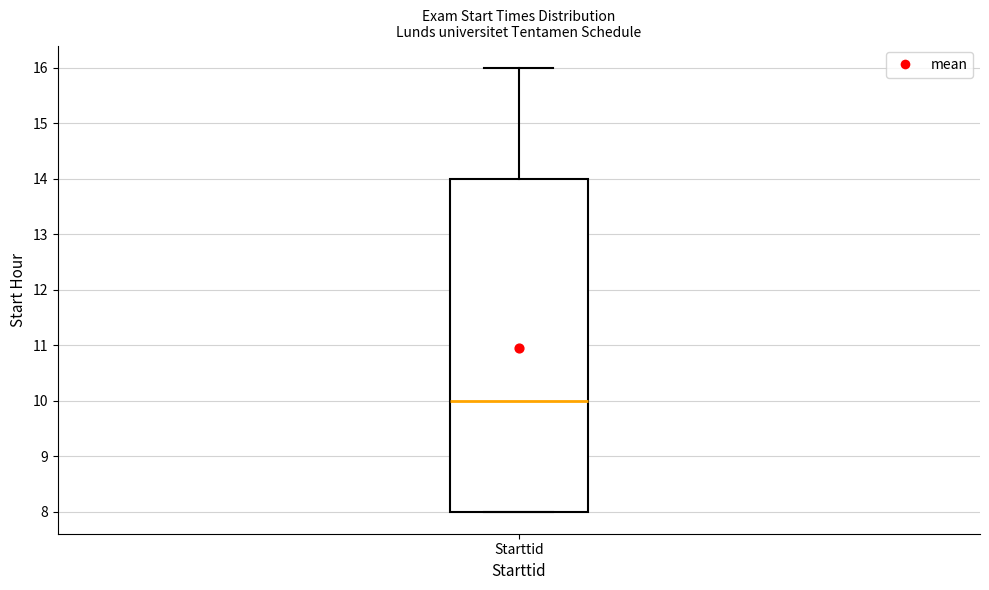

Read this box plot against the y-axis: the position of the median line, the range covered by the box, and the ends of both whiskers. The values are not printed on the chart, so give them approximately, as read against the axis.

median 10, box 8 to 14, whiskers 8 to 16